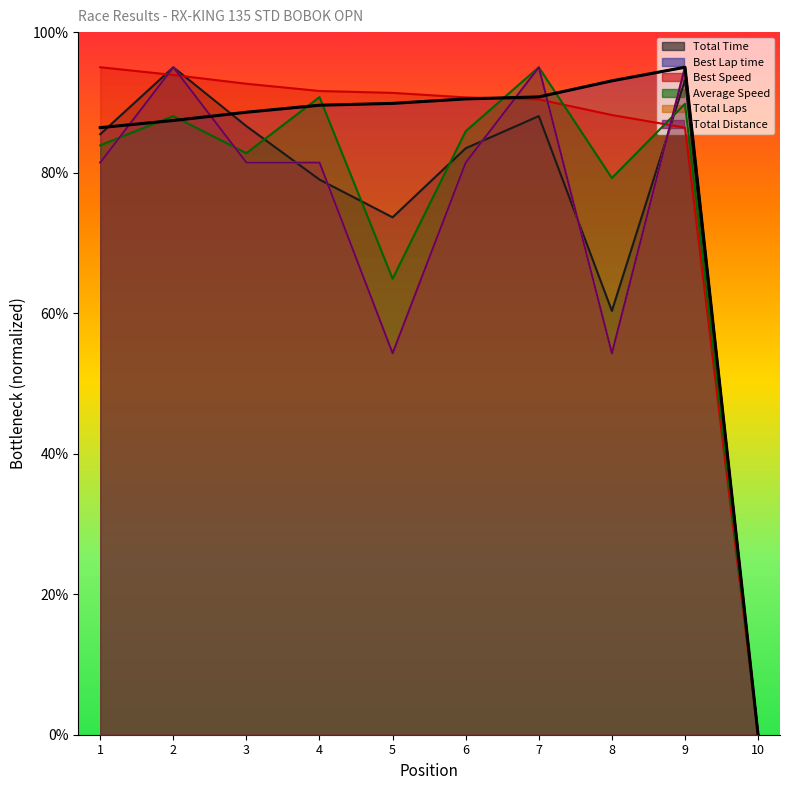

Reading left to right, transcribe all the data shown in this chart.

Total Time: 85.5	95.0	86.6	79.0	73.6	83.5	88.0	60.3	93.2	0.0
Best Lap time: 86.4	87.4	88.6	89.6	89.9	90.5	90.8	93.1	95.0	0.0
Best Speed: 95.0	93.9	92.7	91.6	91.4	90.7	90.4	88.2	86.4	0.0
Average Speed: 83.9	88.0	82.8	90.7	64.9	85.9	95.0	79.2	89.8	0.0
Total Laps: 81.4	95.0	81.4	81.4	54.3	81.4	95.0	54.3	95.0	0.0
Total Distance: 81.4	95.0	81.4	81.4	54.3	81.4	95.0	54.3	95.0	0.0